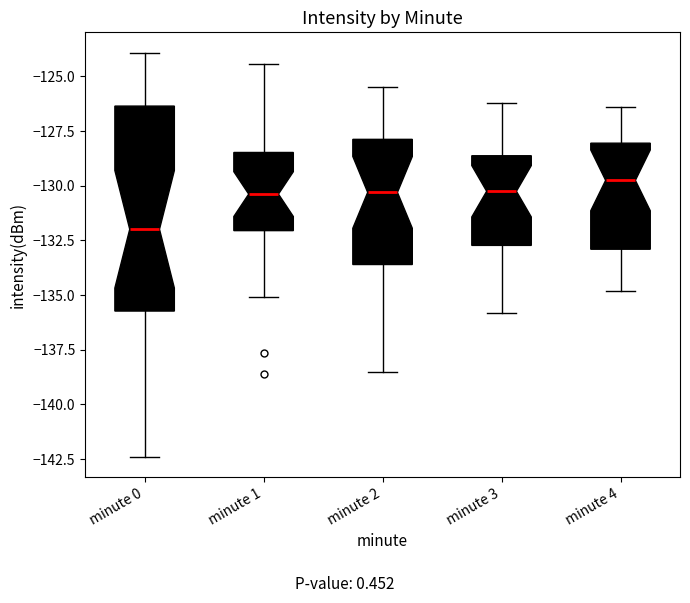

Reading left to right, read every box against the y-axis: the position of its median line, the range the box covers, and the ends of its whiskers. The values are not printed on the chart, so give them approximately, as read against the axis.

minute 0: median -132.0, box -135.5 to -126.5, whiskers -142.5 to -124.0
minute 1: median -130.5, box -132.0 to -128.5, whiskers -135.0 to -124.5
minute 2: median -130.5, box -133.5 to -128.0, whiskers -138.5 to -125.5
minute 3: median -130.0, box -132.5 to -128.5, whiskers -136.0 to -126.0
minute 4: median -129.5, box -133.0 to -128.0, whiskers -135.0 to -126.5